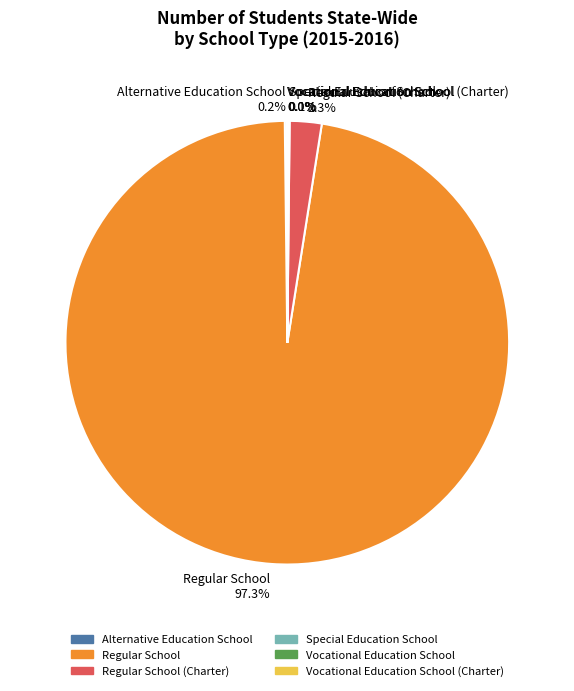

What is the largest slice in the pie chart?

Regular School